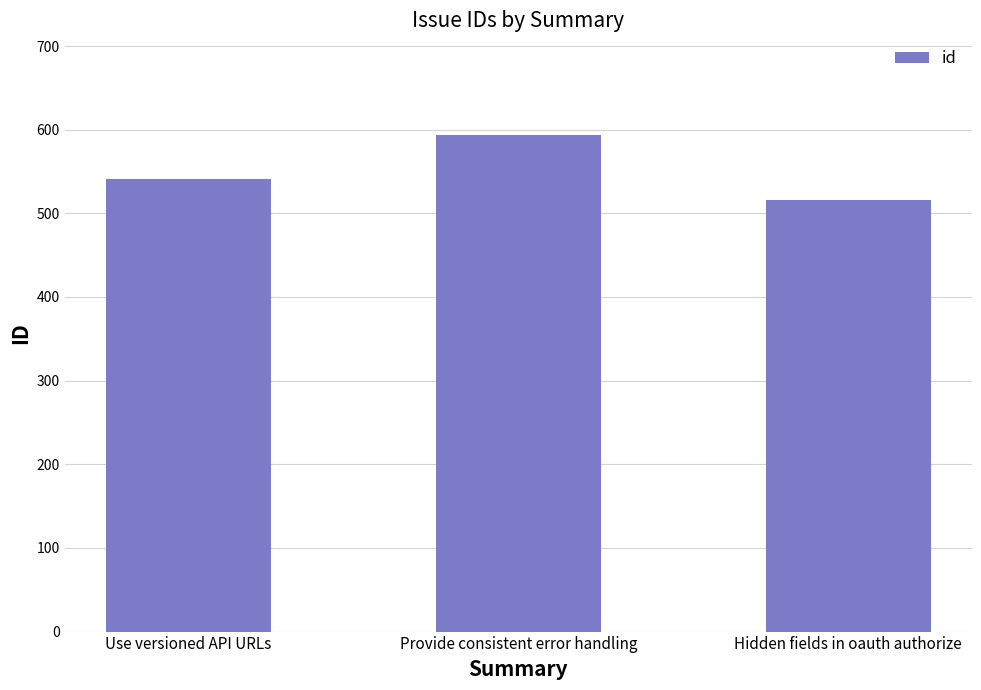

Rank the categories by value from highest to lowest.

Provide consistent error handling, Use versioned API URLs, Hidden fields in oauth authorize